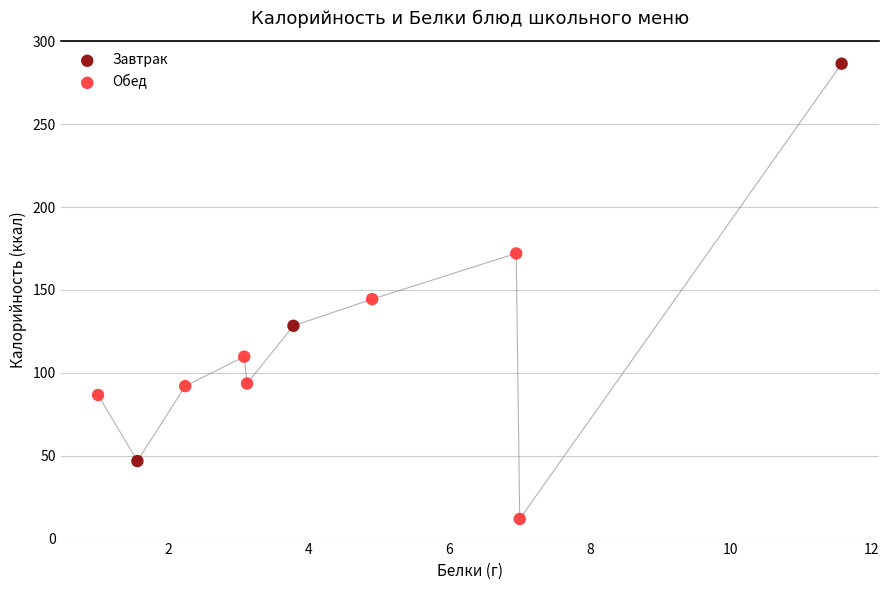

Which series contains the lowest Y value?

Обед